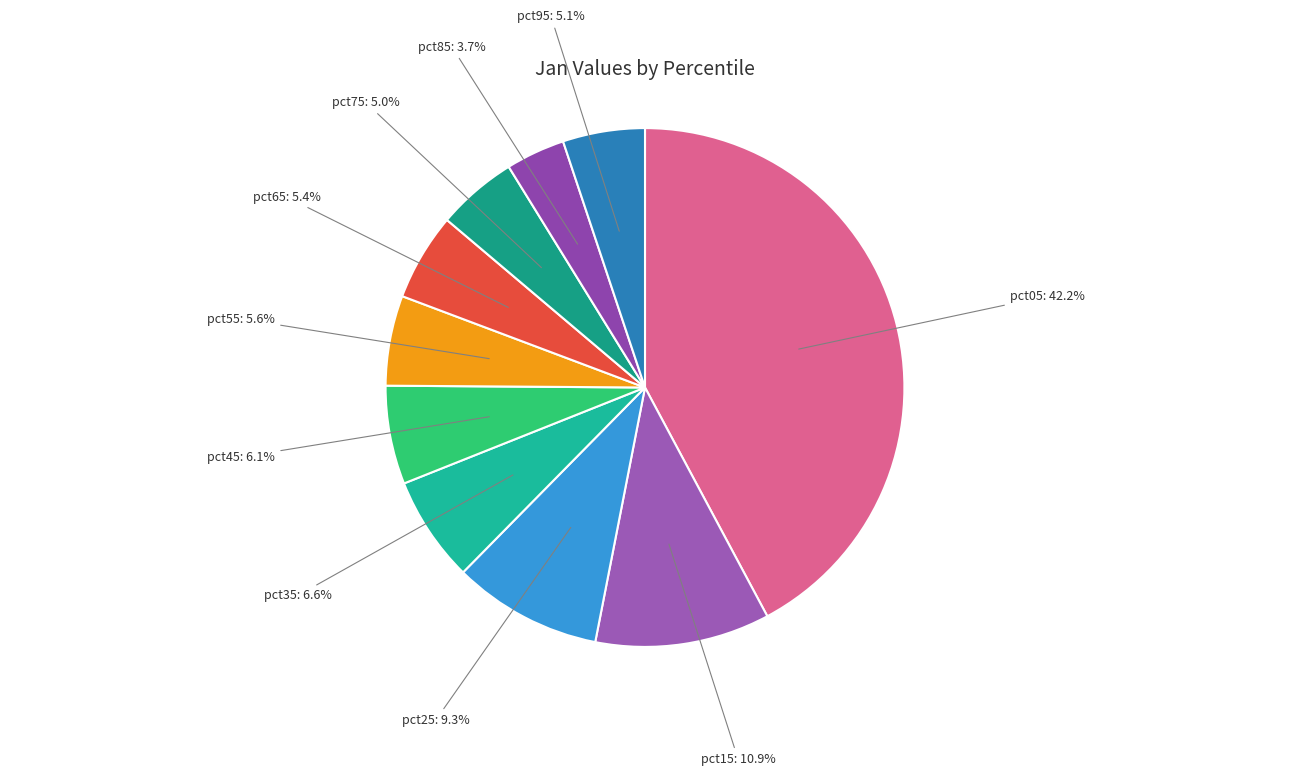

Combined, what portion of the pie is pct55 and pct35?

12.2%